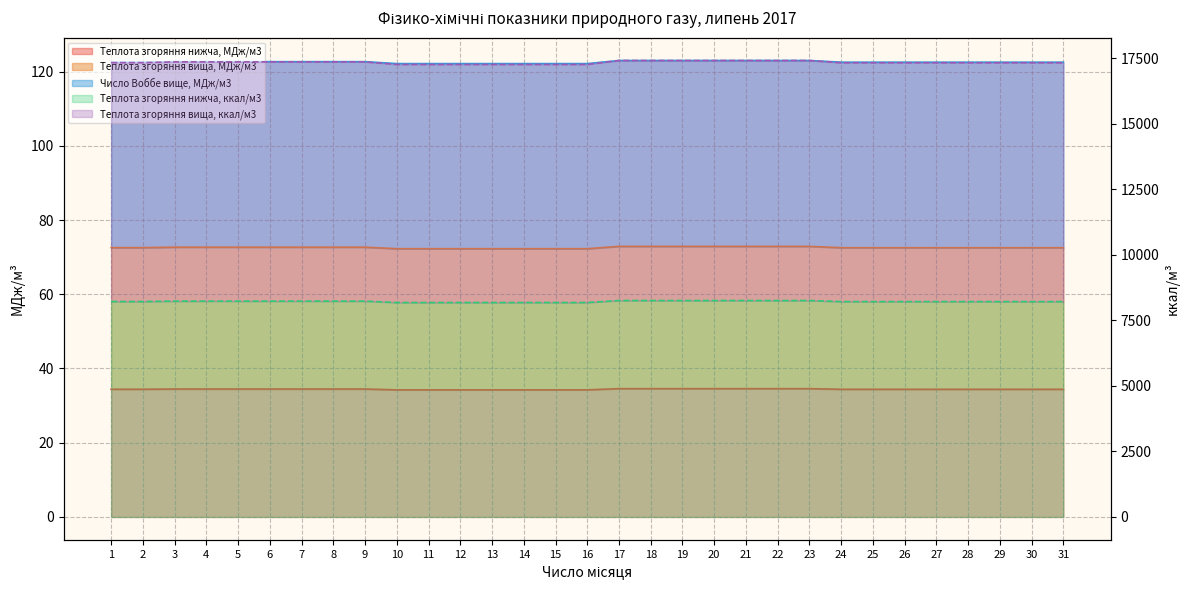

The value of Число Воббе вище, МДж/м3 at 30 is 122.5. True or false?

True